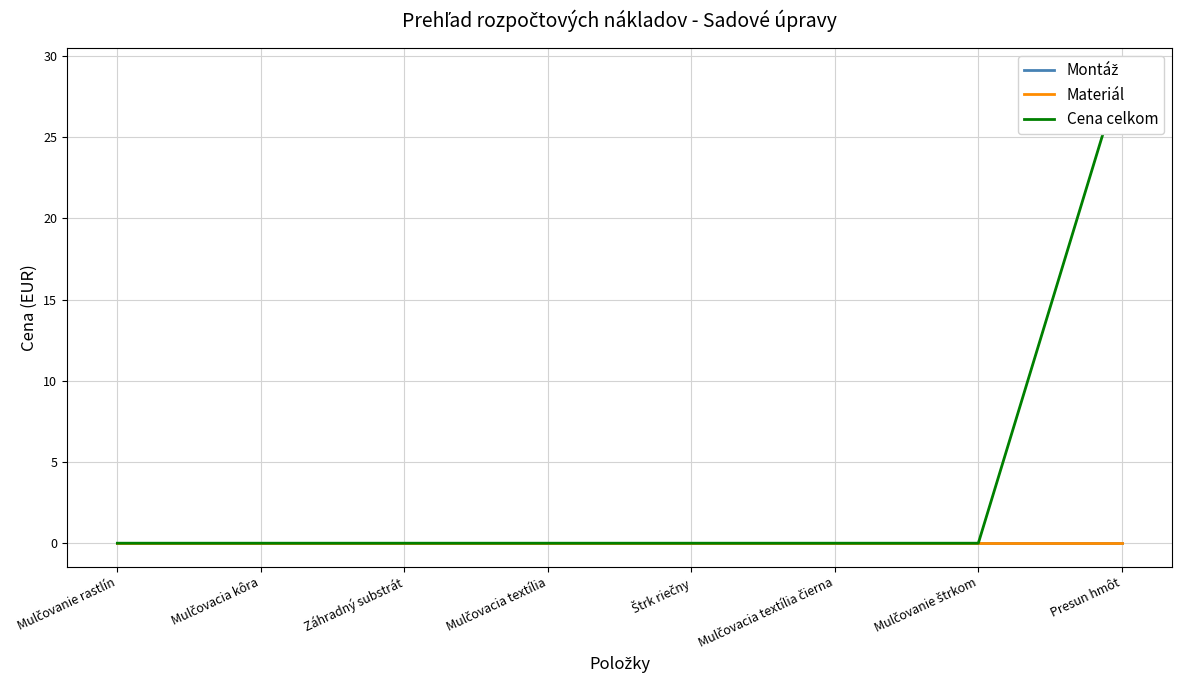

Rank the series by their maximum value, from lowest to highest.

Montáž, Materiál, Cena celkom